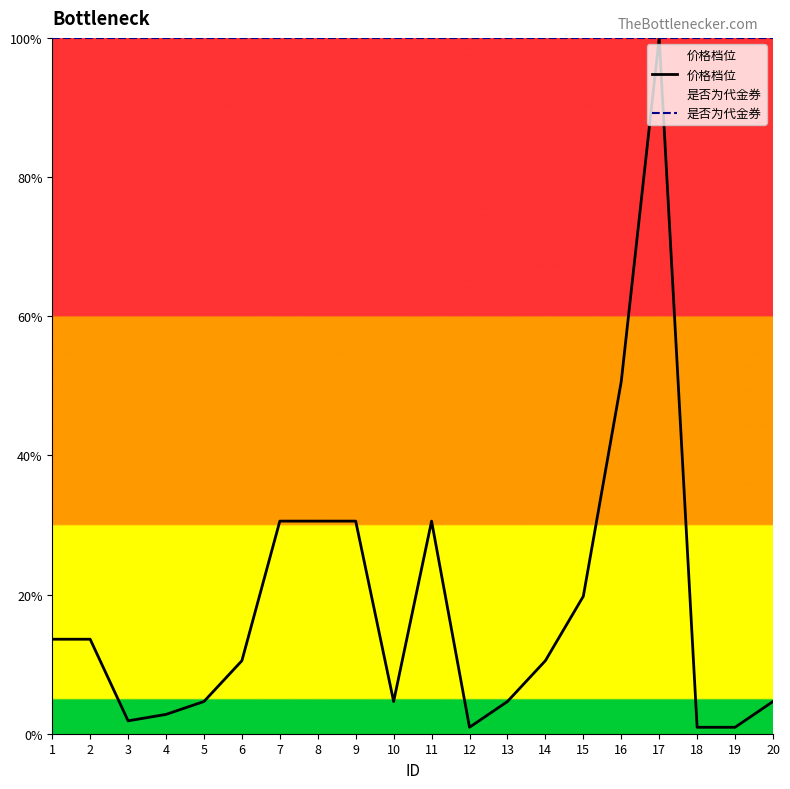

Reading left to right, list all the values displayed in this chart.

价格档位: 13.6	13.6	1.9	2.8	4.6	10.5	30.6	30.6	30.6	4.6	30.6	0.9	4.6	10.5	19.8	50.6	100.0	0.9	0.9	4.6
是否为代金券: 100.0	100.0	100.0	100.0	100.0	100.0	100.0	100.0	100.0	100.0	100.0	100.0	100.0	100.0	100.0	100.0	100.0	100.0	100.0	100.0